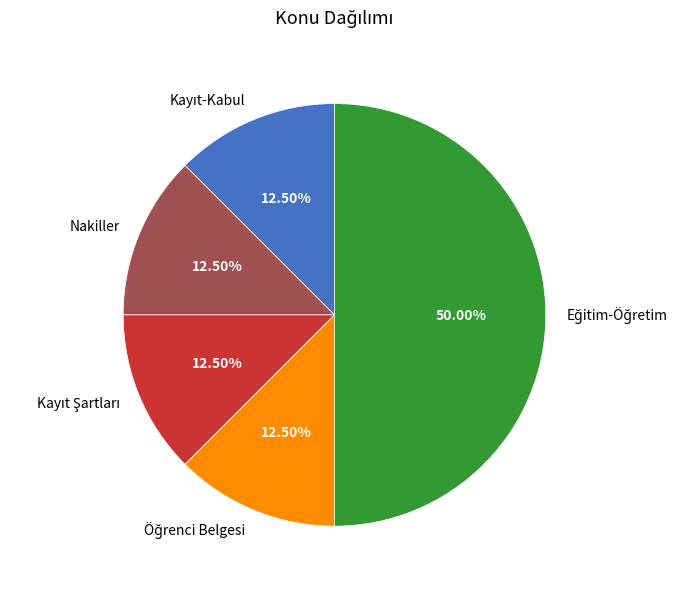

Count the number of slices in the pie.

5